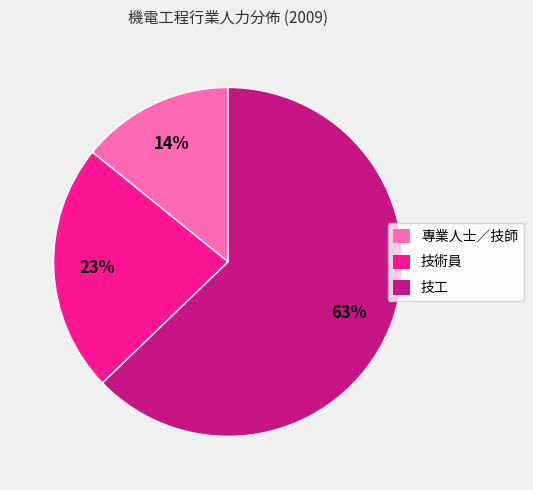

Does 技術員 represent more than half of the total?

No